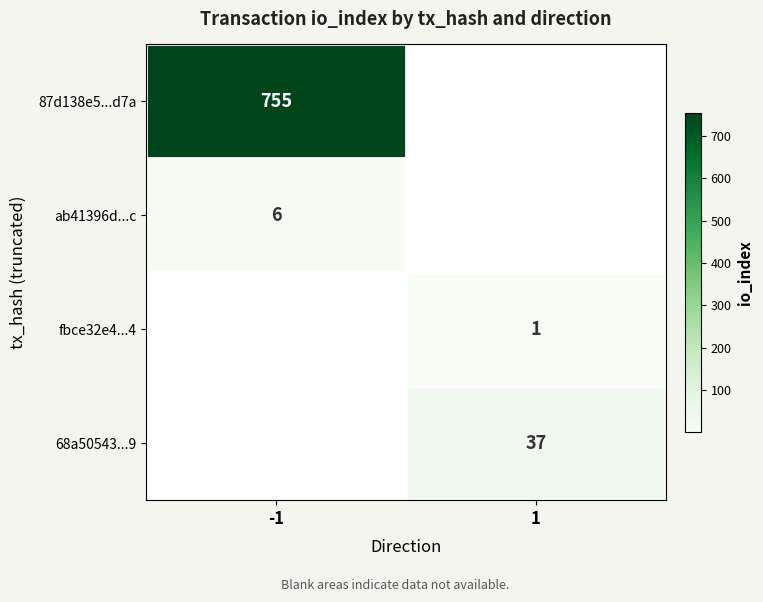

Is it true that 68a50543...9 equals 19.7 at 1?

False